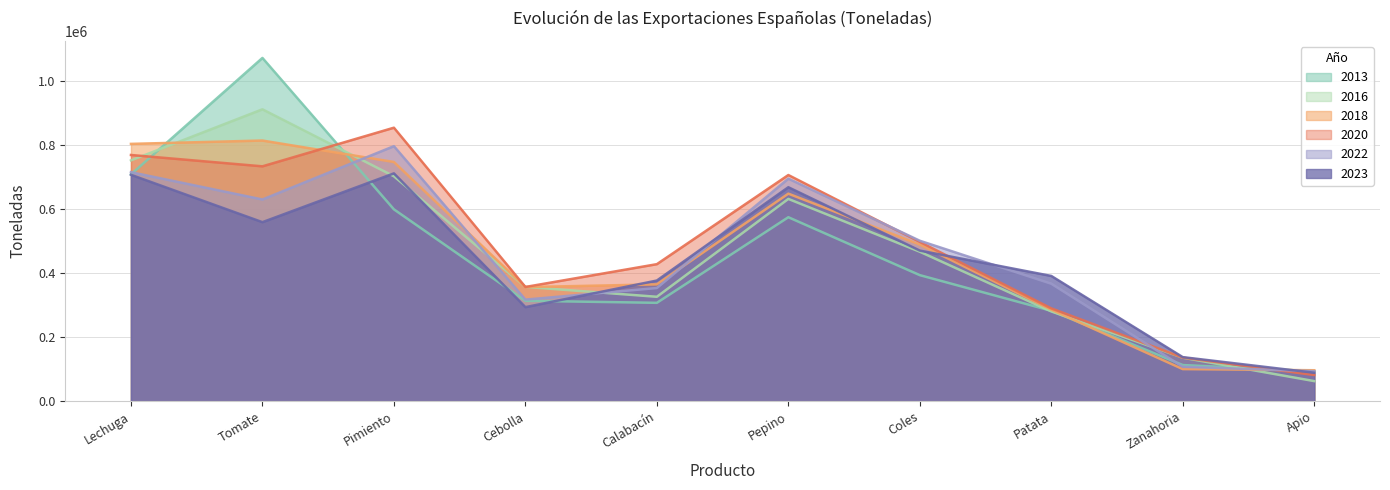

Reading right to left, what are all the values shown in this chart?

2013: 93404.0	112674.0	281936.0	393182.0	573902.0	306822.0	313230.0	598514.0	1070987.0	707566.0
2016: 62574.0	135557.0	280004.0	466261.0	631077.0	325667.0	356560.0	701773.0	910663.0	751247.0
2018: 96471.0	100028.0	285336.0	488570.0	647451.0	364434.0	355956.0	746259.0	813205.0	802791.0
2020: 81577.0	135805.0	289504.0	496788.0	705600.0	427470.0	356347.0	853280.0	732735.0	768141.0
2022: 93541.0	107239.0	366396.0	500519.0	694249.0	352974.0	316843.0	795668.0	629269.0	714502.0
2023: 88689.3	137347.5	390686.8	469803.9	667546.5	376383.0	293389.4	710760.5	558514.4	706332.6